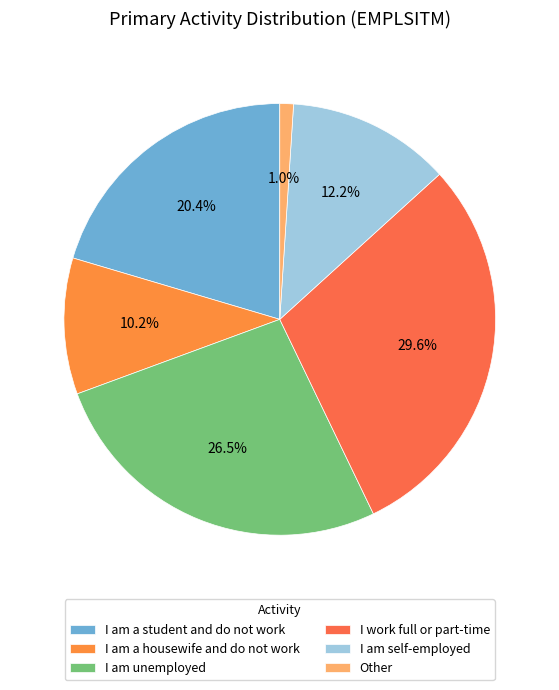

Which category has the smallest portion of the pie?

Other